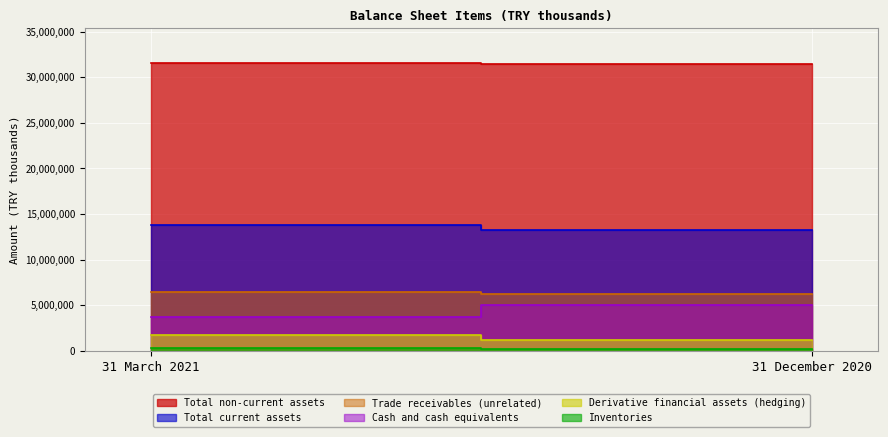

Which label corresponds to the smallest value in the chart?

31 December 2020